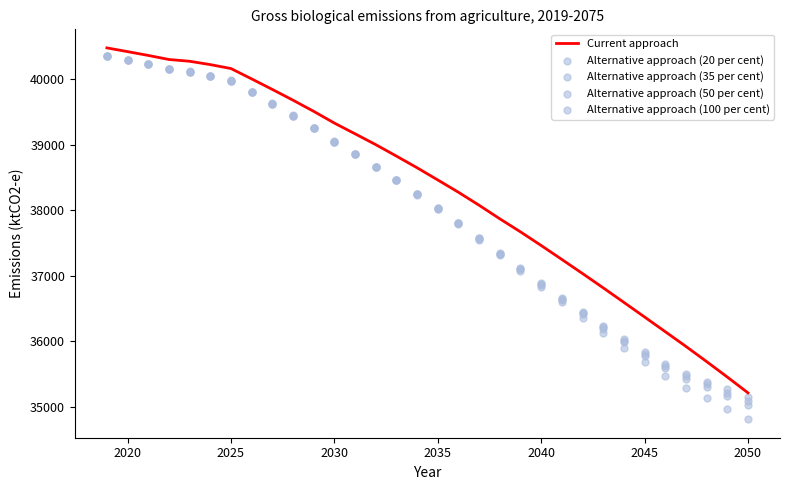

Which series has the largest total across all categories?

Current approach